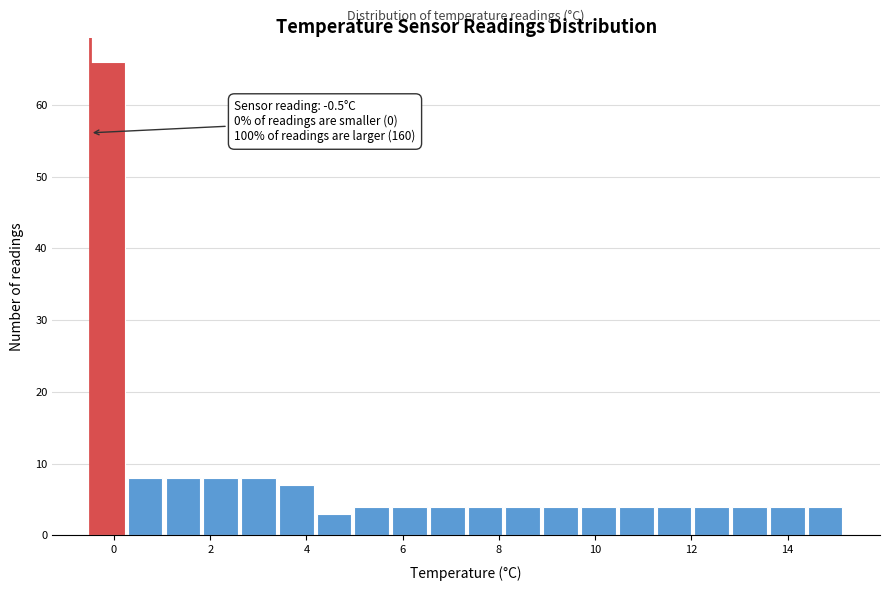

Read against the x-axis, roughly where is the centre of the tallest bar?

-0.2